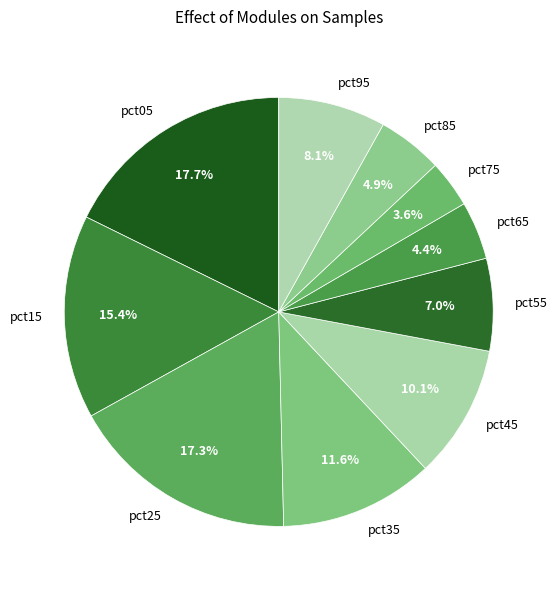

Is there any slice that represents more than half of the pie?

No